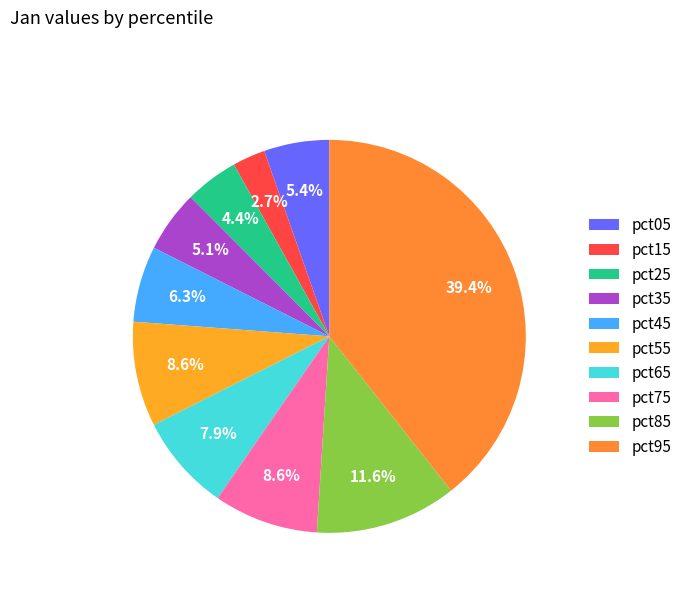

True or false: pct15 accounts for 10% of the total.

False